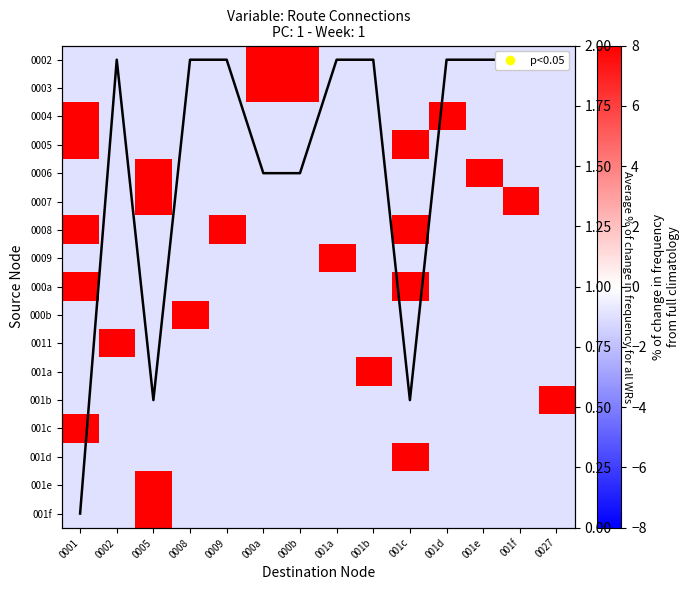

At how many categories does at least one series exceed 15?

1